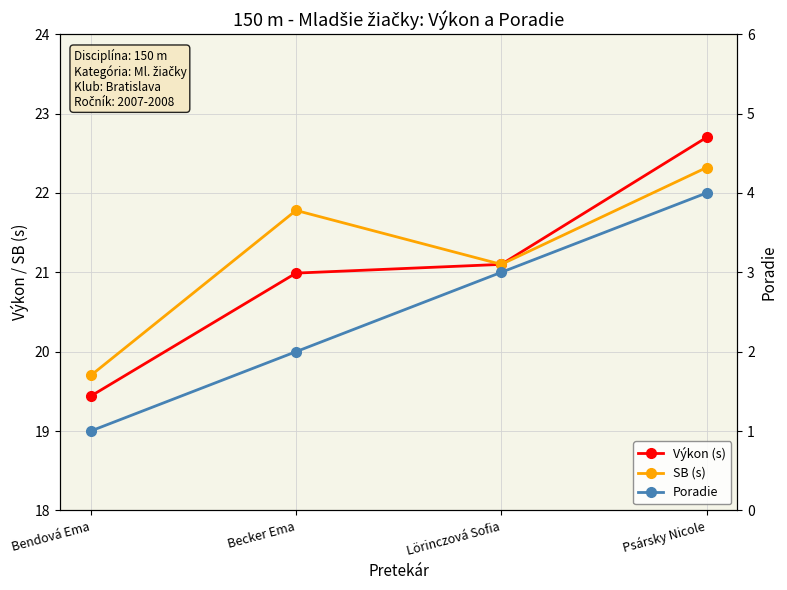

In SB (s), how many points are lower than both neighbors (excluding endpoints)?

1